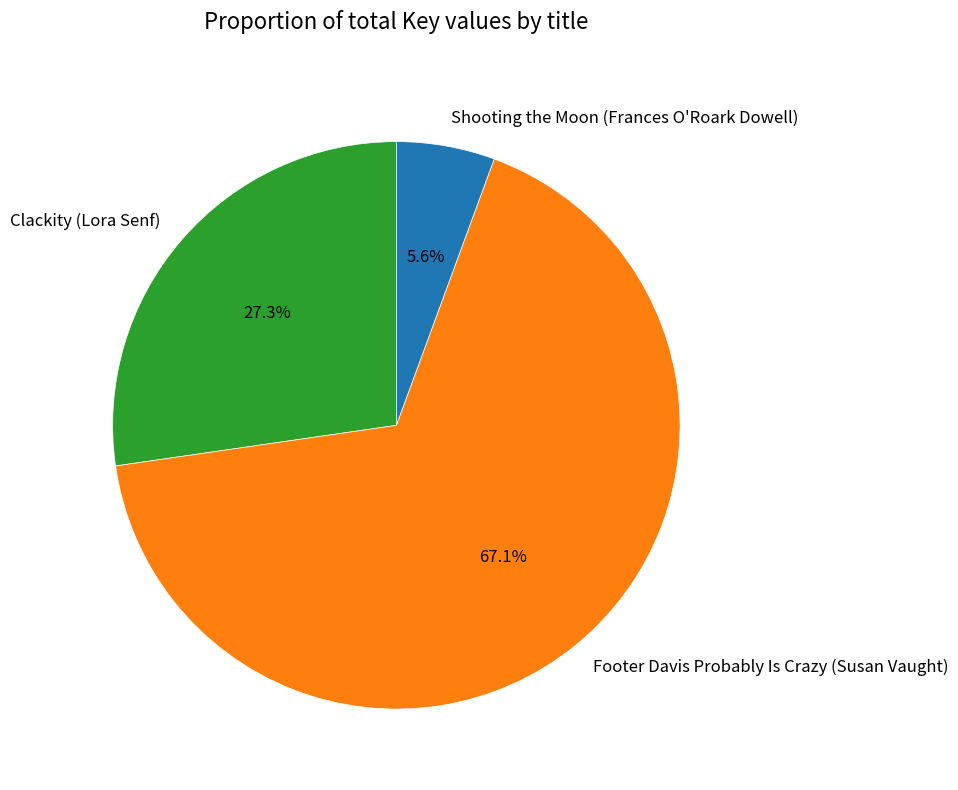

To the nearest percent, what is the combined percentage of Clackity (Lora Senf) and Shooting the Moon (Frances O'Roark Dowell)?

33%